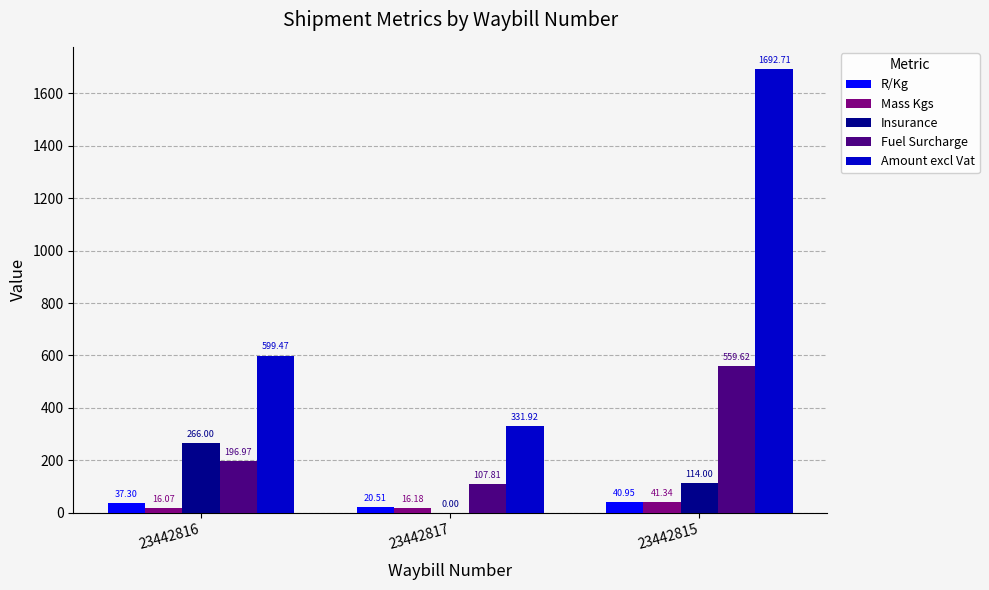

Which series changed the most between 23442816 and 23442817?

Amount excl Vat